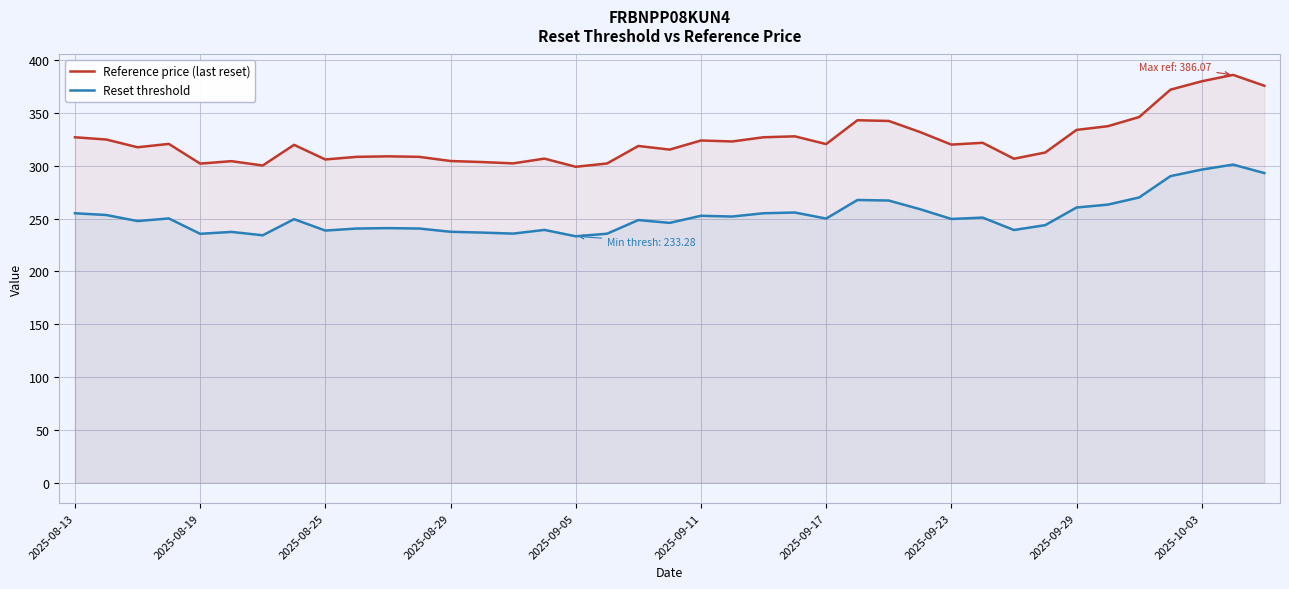

List the series in order of their overall mean, lowest first.

Reset threshold, Reference price (last reset)